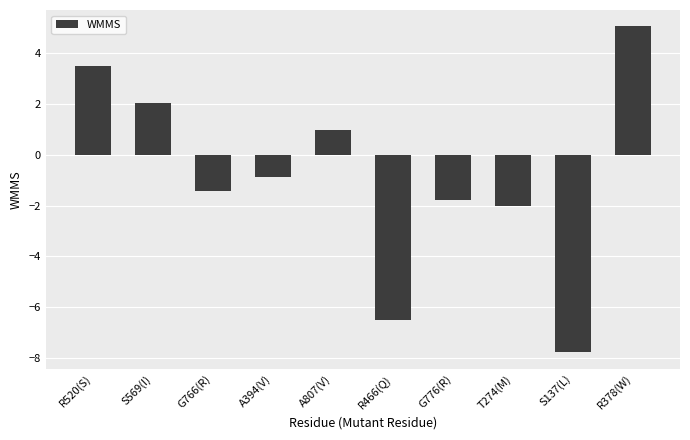

What is the label of the 6th bar from the right?

A807(V)